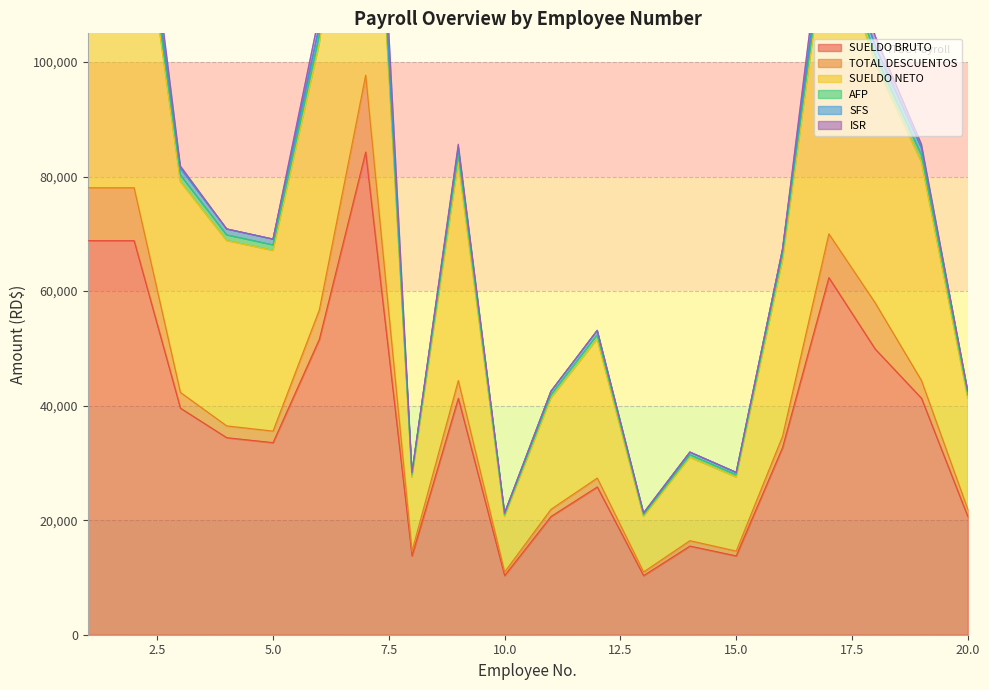

At which category does AFP reach its first local peak?

7